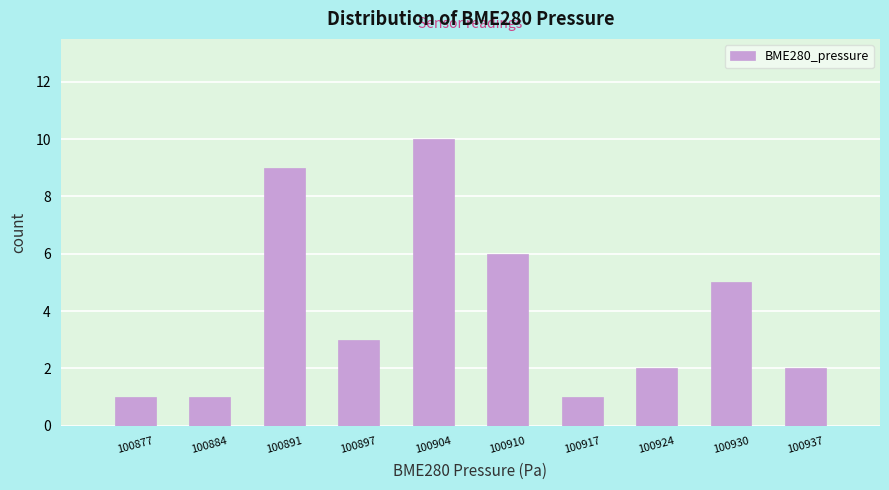

Which range on the x-axis has the tallest bar?

100901 to 100907